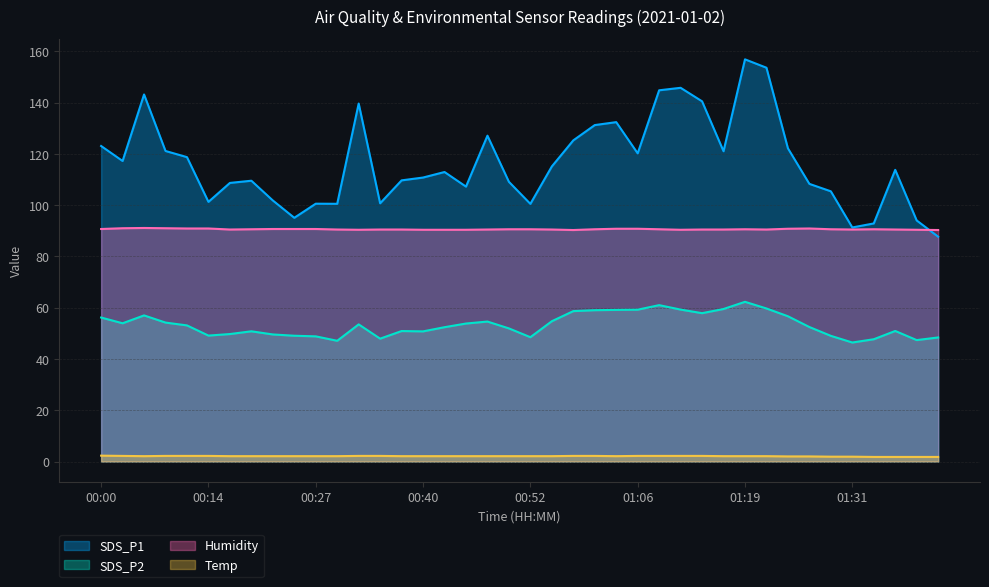

Between 01:03 and 01:34, which is larger?

01:03